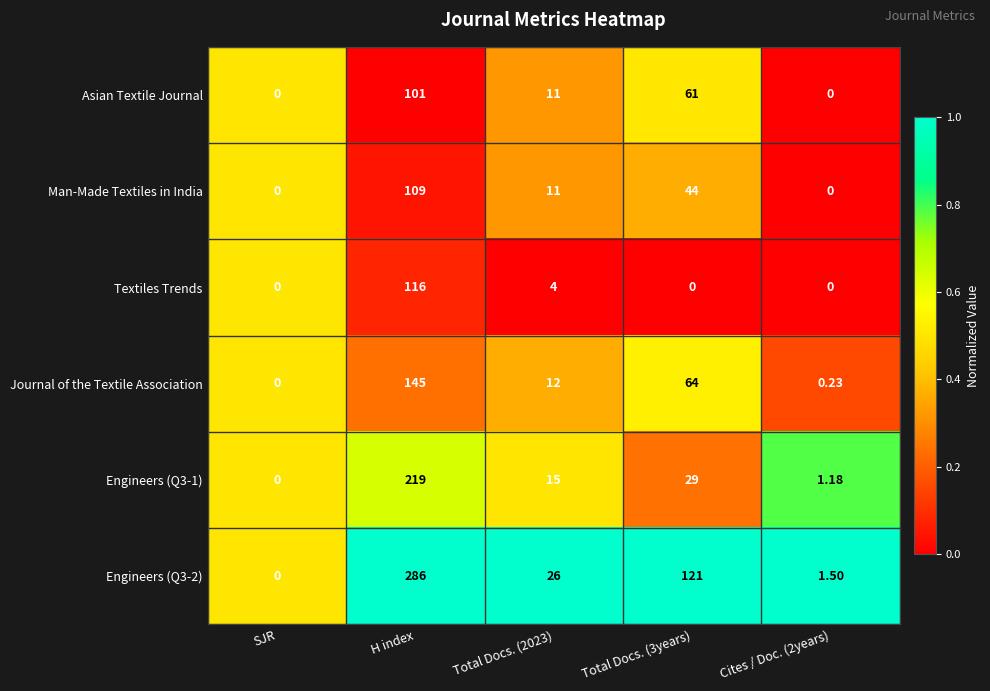

Between SJR and H index, which series saw the biggest shift?

Engineers (Q3-2)